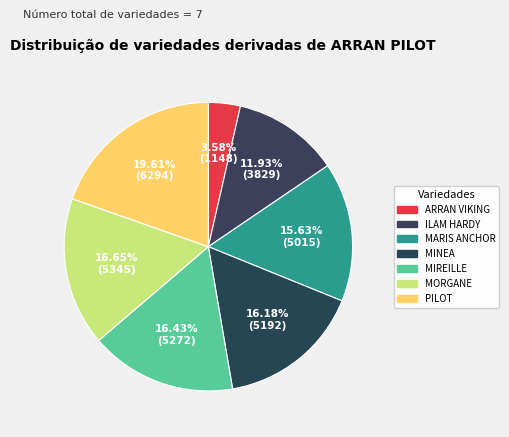

Does MARIS ANCHOR account for over 50% of the chart?

No